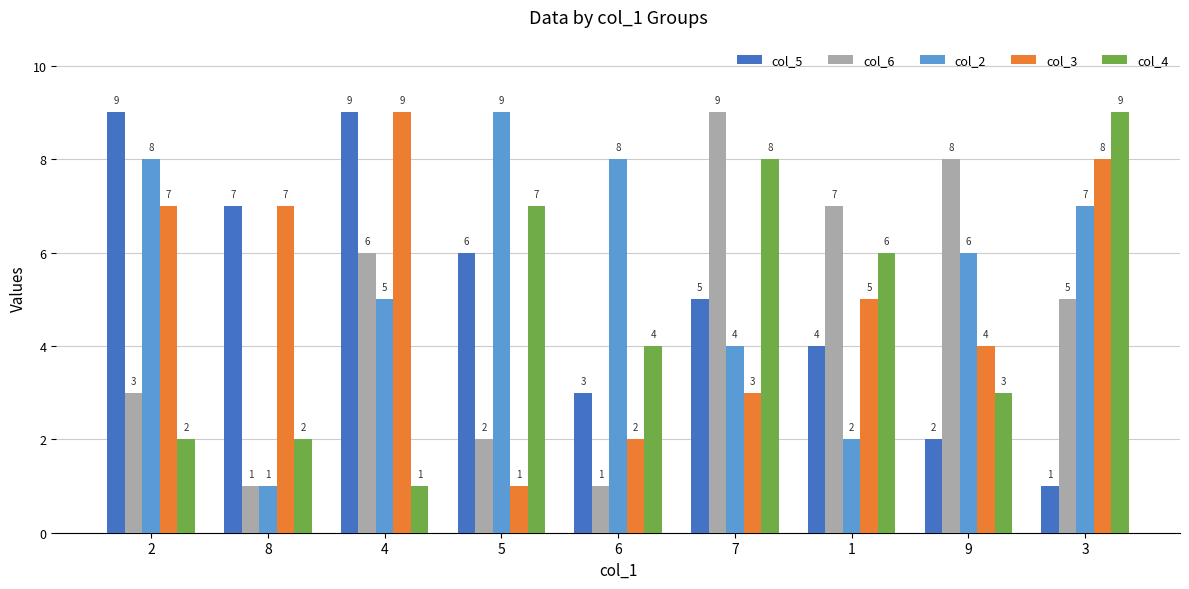

Reading left to right, list all the values displayed in this chart.

col_5: 9	7	9	6	3	5	4	2	1
col_6: 3	1	6	2	1	9	7	8	5
col_2: 8	1	5	9	8	4	2	6	7
col_3: 7	7	9	1	2	3	5	4	8
col_4: 2	2	1	7	4	8	6	3	9